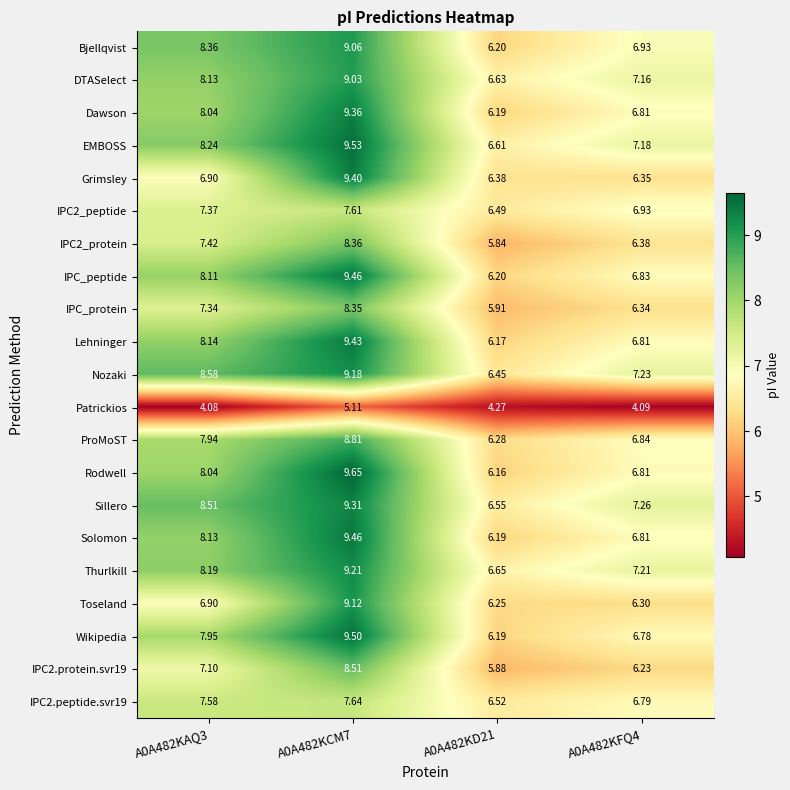

Which series has the widest spread of values?

Rodwell